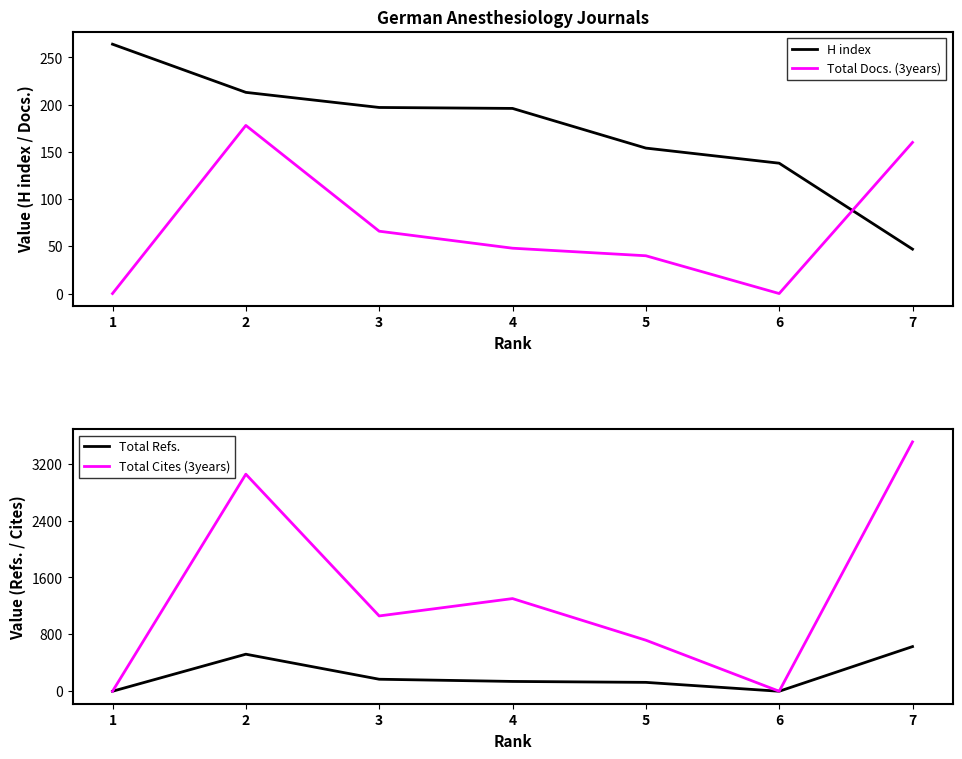

Does the chart have visible grid lines?

No